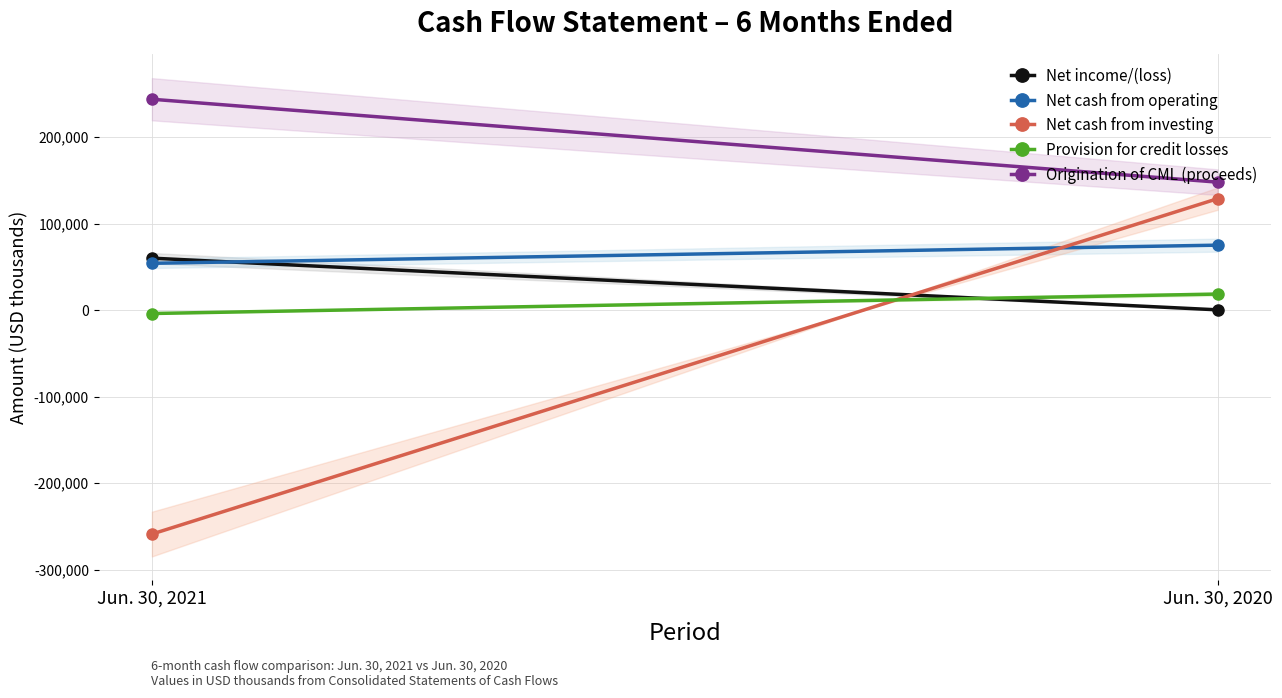

What is the difference between the Provision for credit losses values at Jun. 30, 2021 and Jun. 30, 2020?

22478